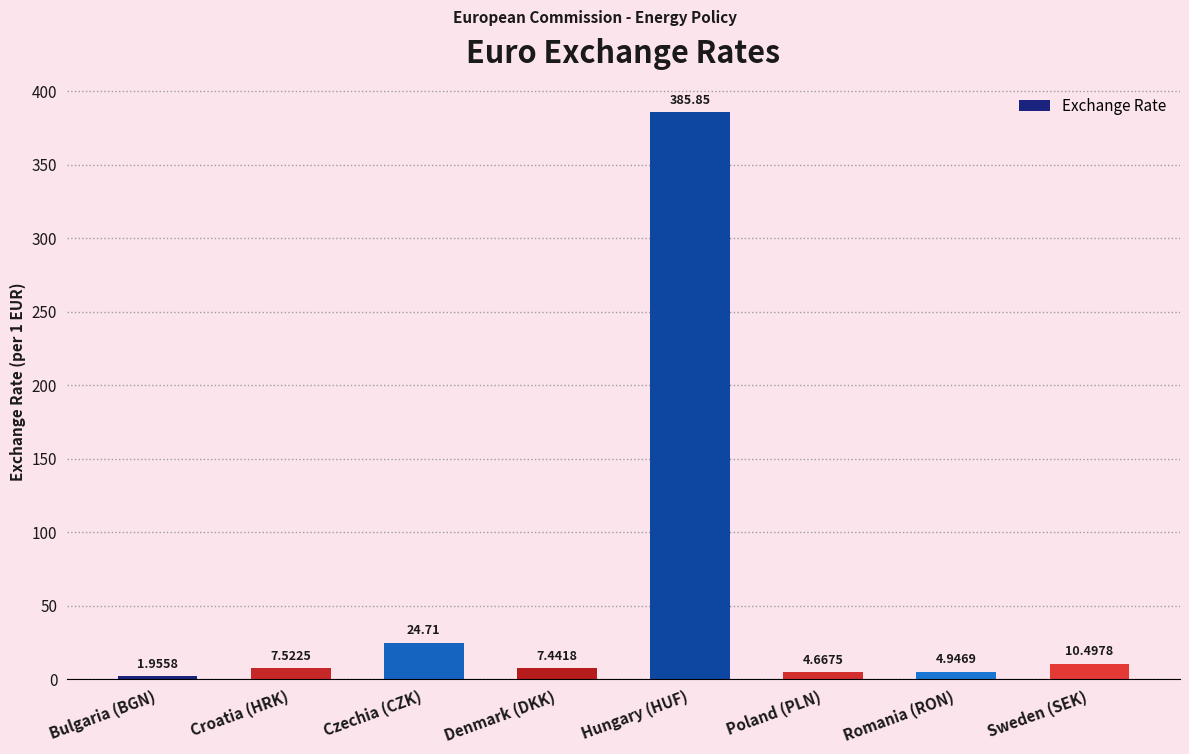

How many data points are above 7?

5